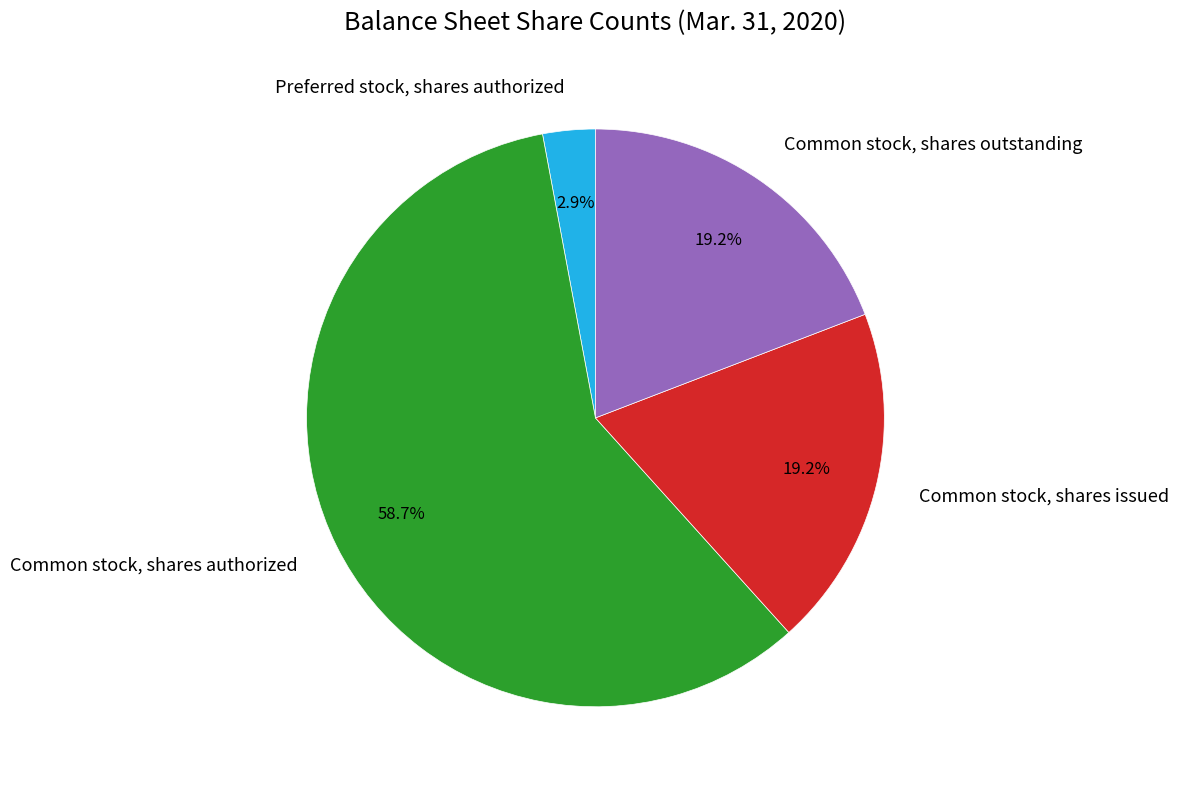

To the nearest percent, what is the difference between the largest and smallest slice percentages?

56%